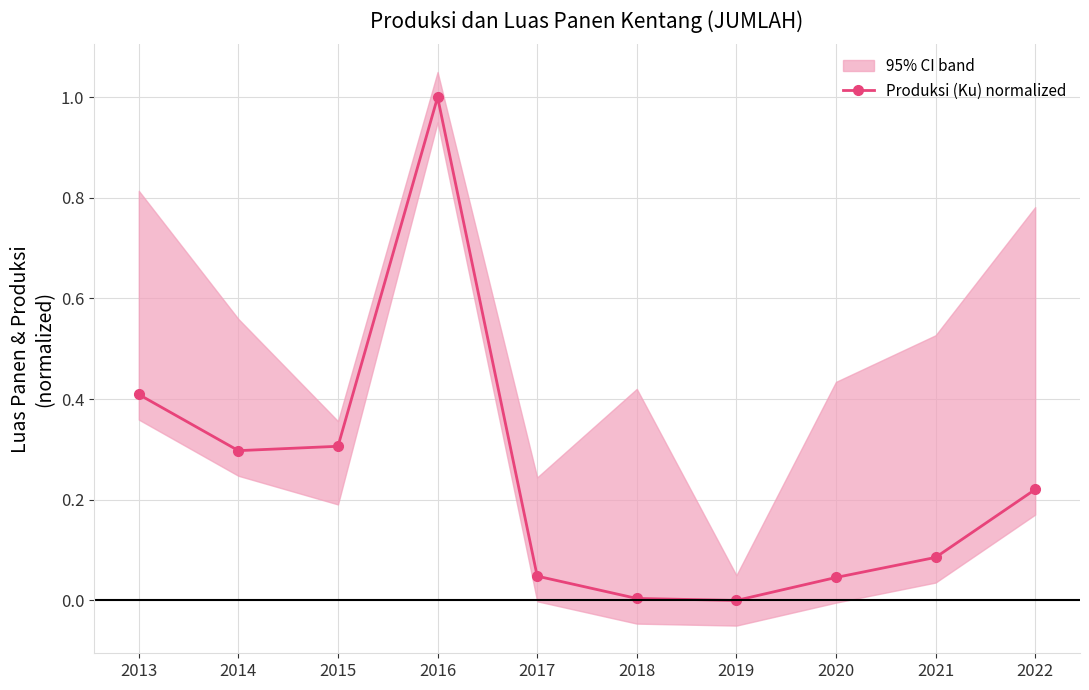

Reading right to left, extract all data points from this chart.

2022=0.2	2021=0.1	2020=0.0	2019=0.0	2018=0.0	2017=0.0	2016=1.0	2015=0.3	2014=0.3	2013=0.4